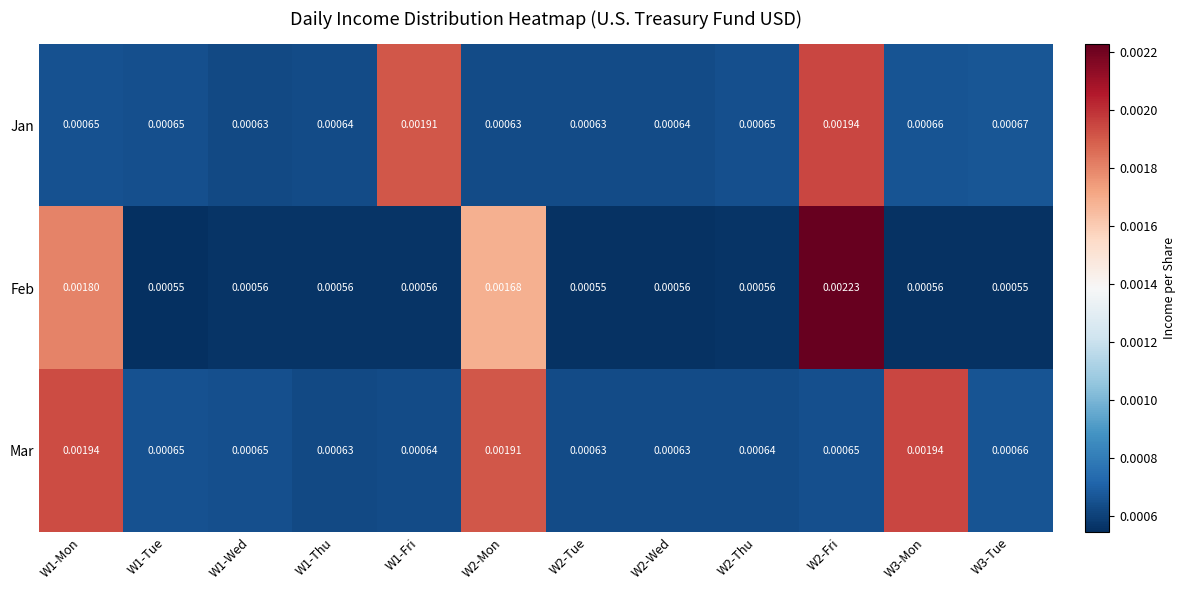

Is the value of Mar at W2-Fri greater than the value of Feb at W2-Fri?

No